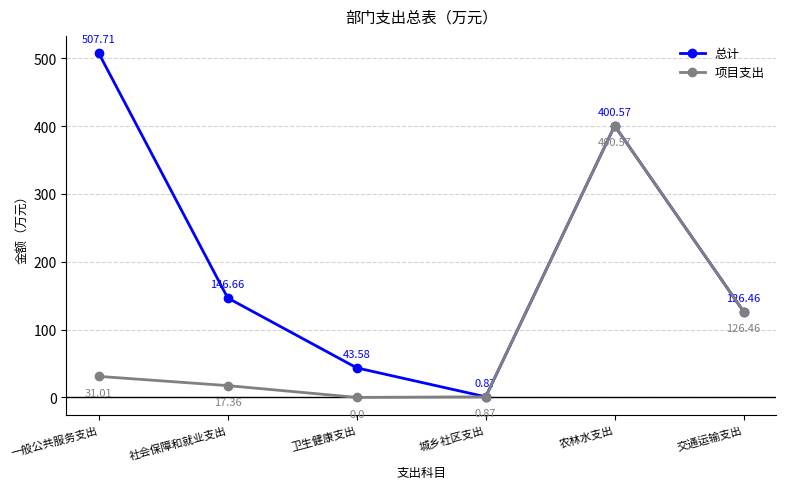

How many lines are shown in the chart?

2